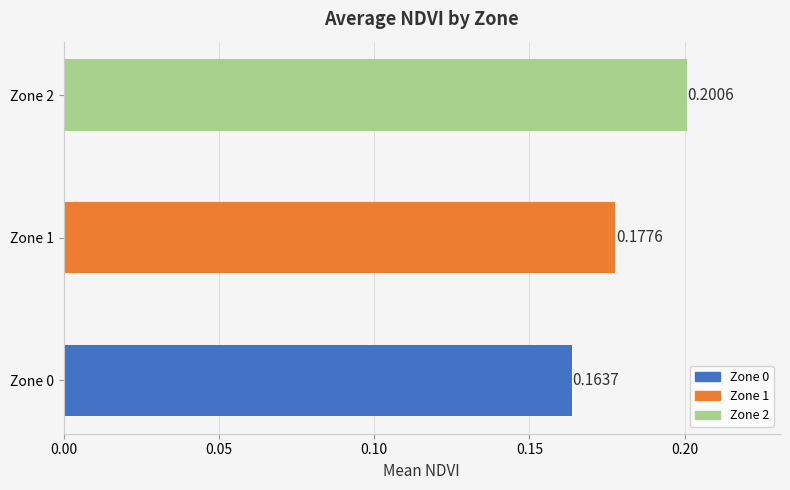

What is the sum of the values at Zone 0 and Zone 1?

0.3